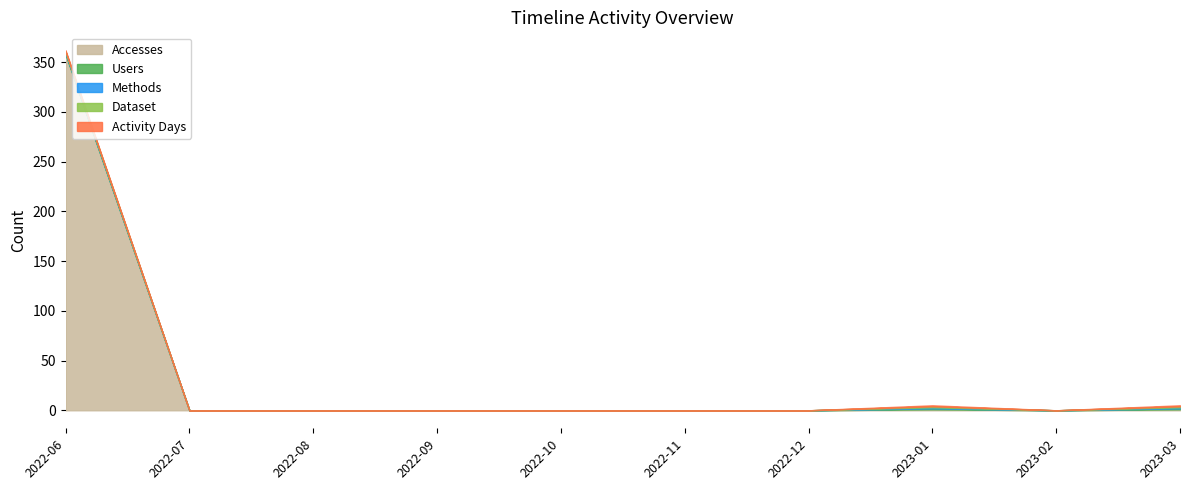

What is the label of the 1st point from the left?

2022-06